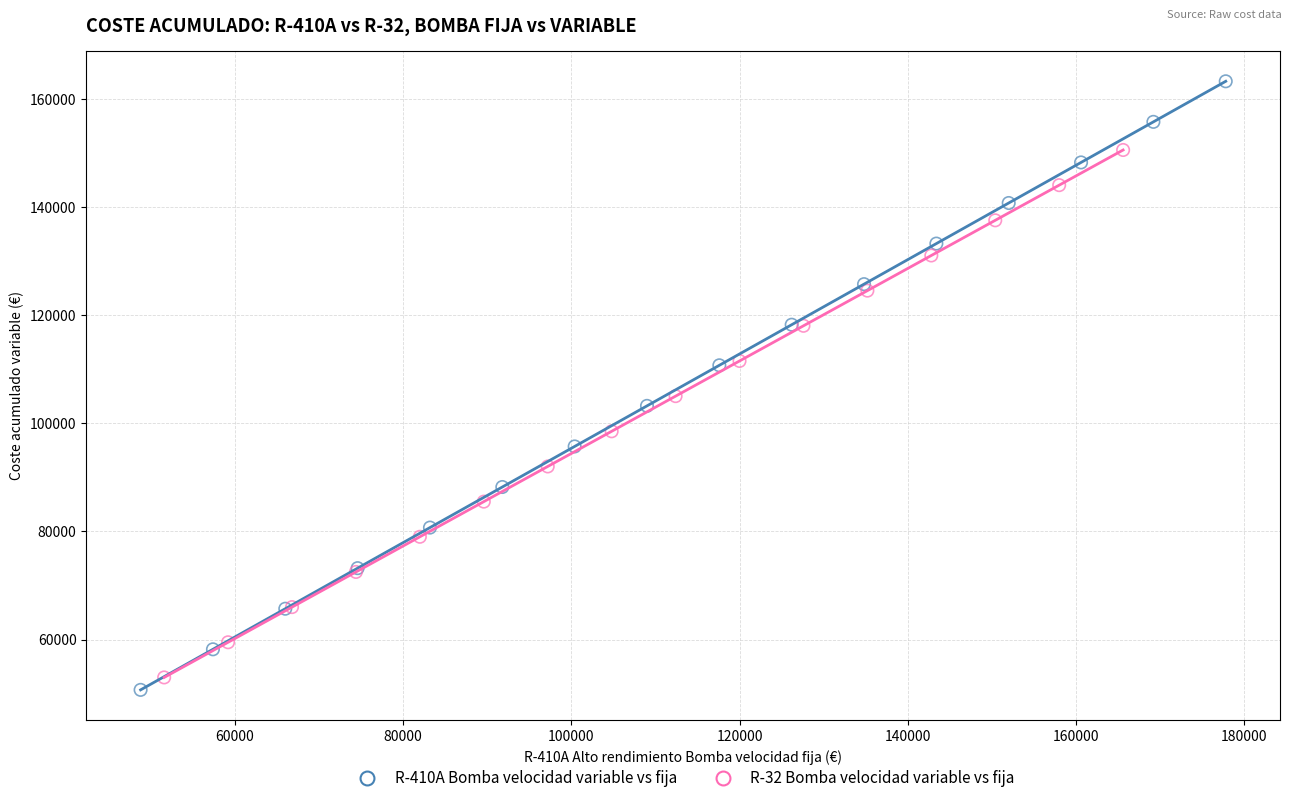

Which series has the widest spread of Y values?

R-410A Bomba velocidad variable vs fija